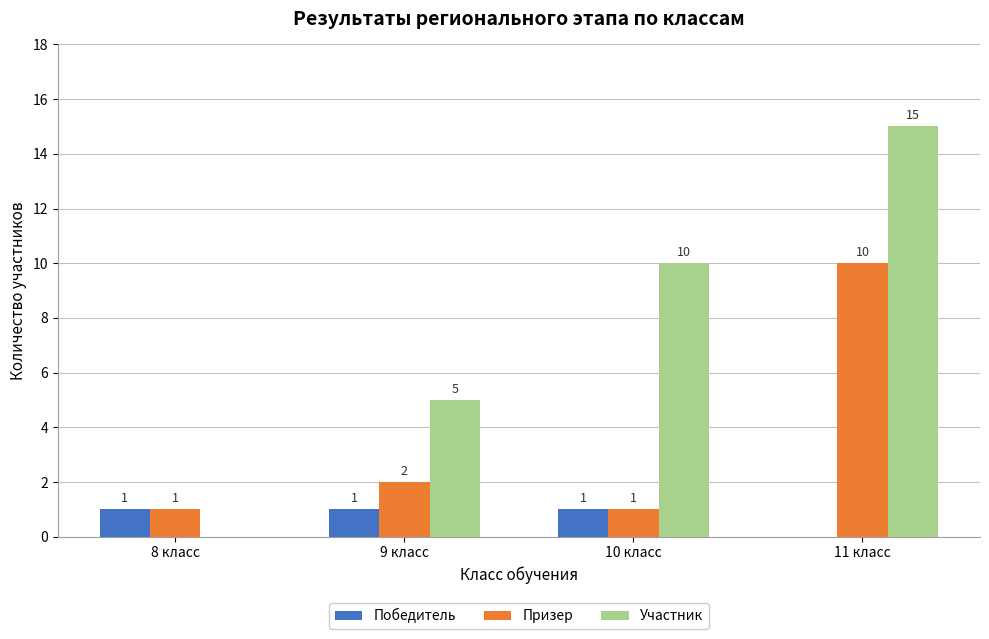

How many Призер values are between 1 and 10?

4